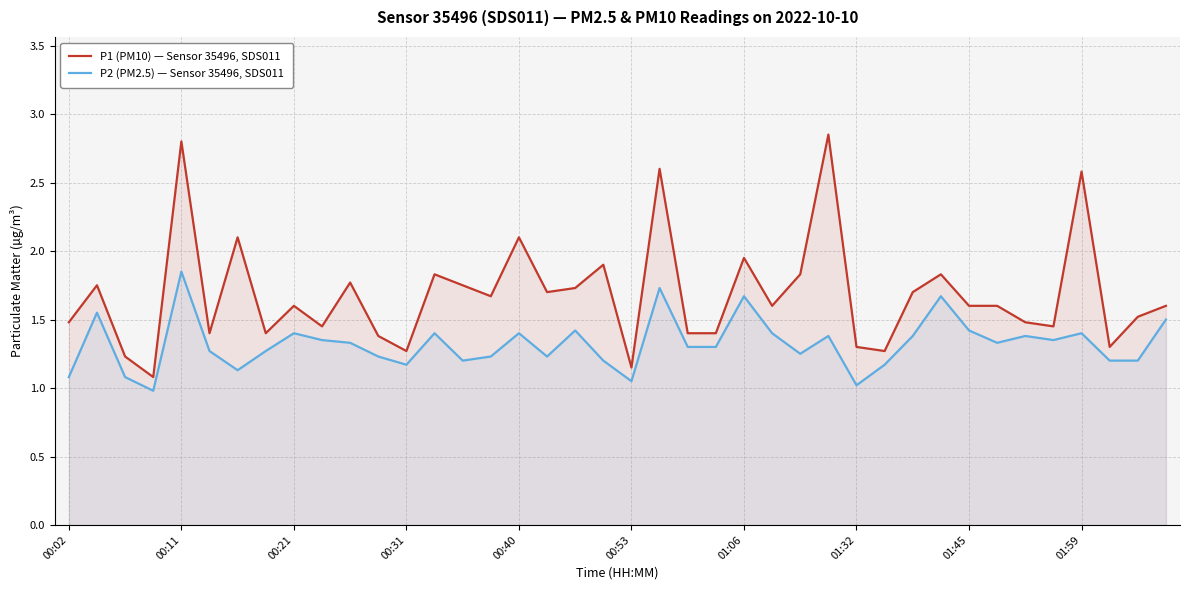

What is the greatest value displayed?

2.9